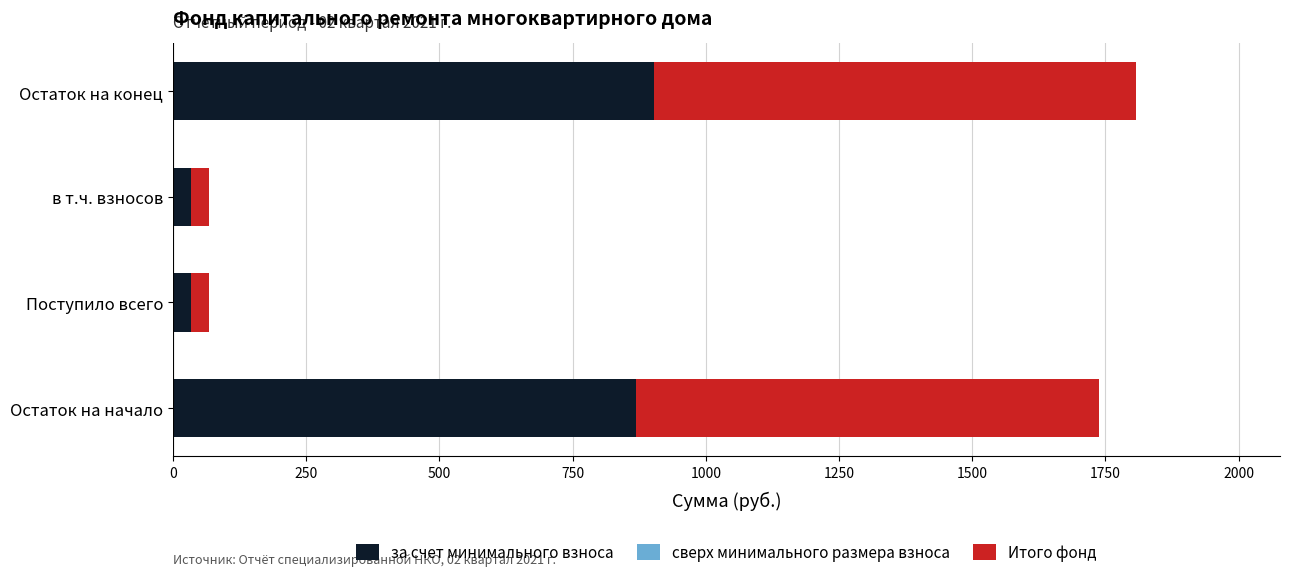

What is the total value across all series at Остаток на конец?

1806.5